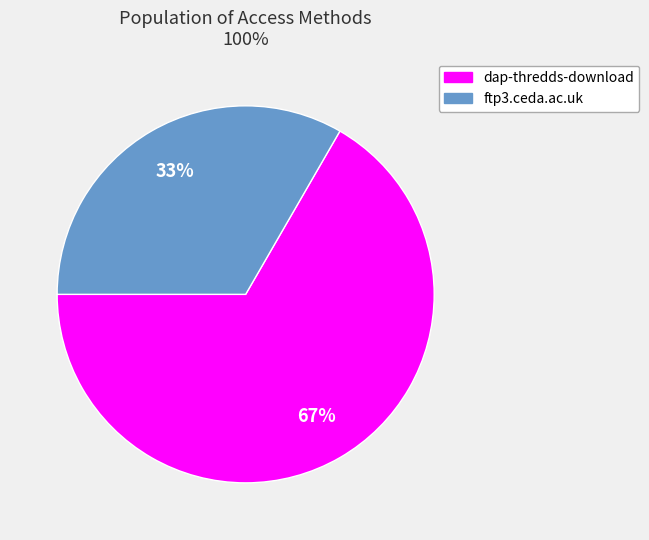

Approximately how many times larger is the value at dap-thredds-download compared to ftp3.ceda.ac.uk?

2.0